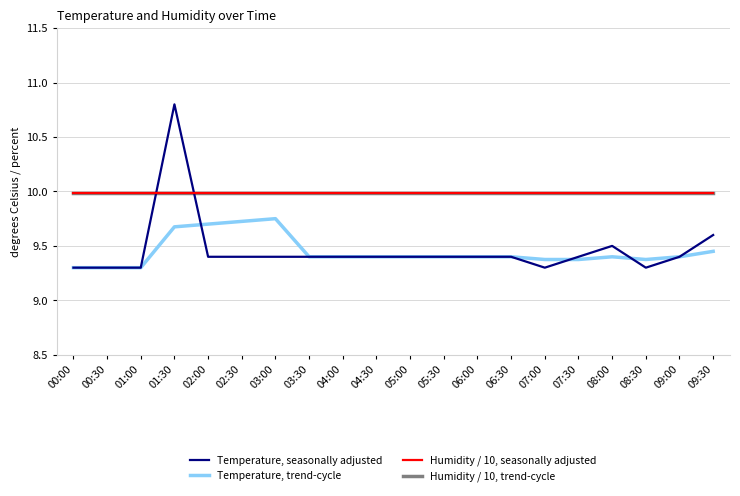

What is the label of the 10th point from the right?

05:00